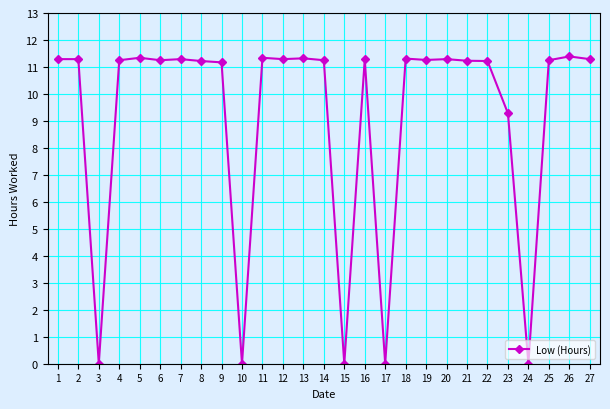

What is the sum of all values?

246.1